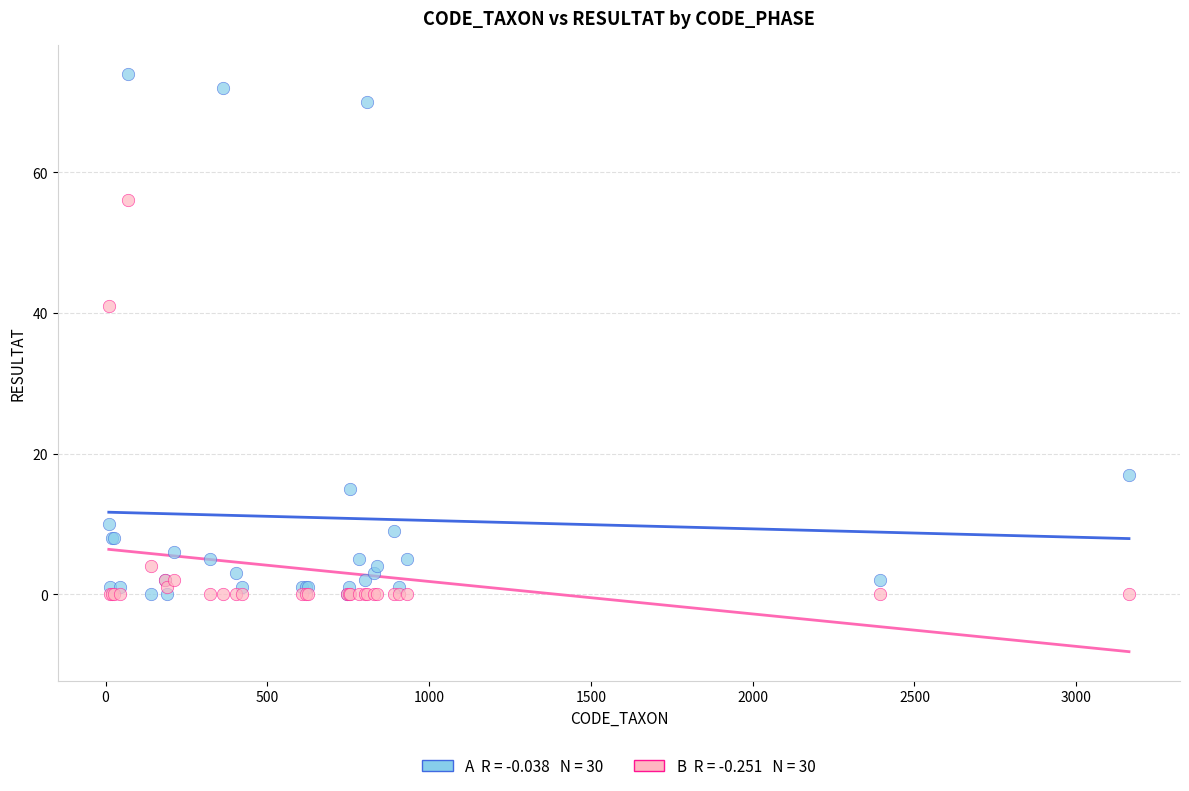

Across all series, what Y value is closest to 37?

41